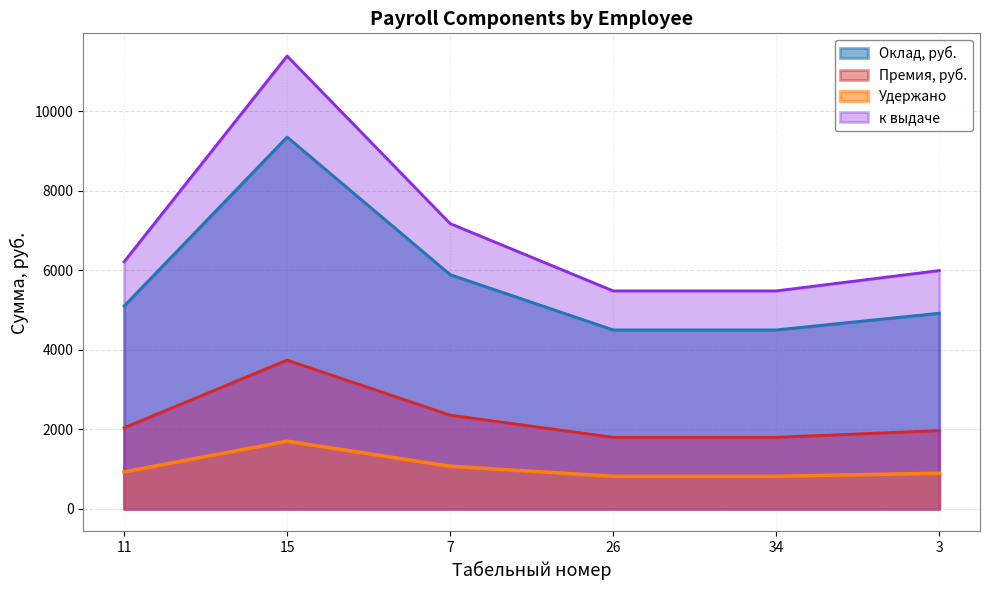

What is the greatest value displayed?

11388.3